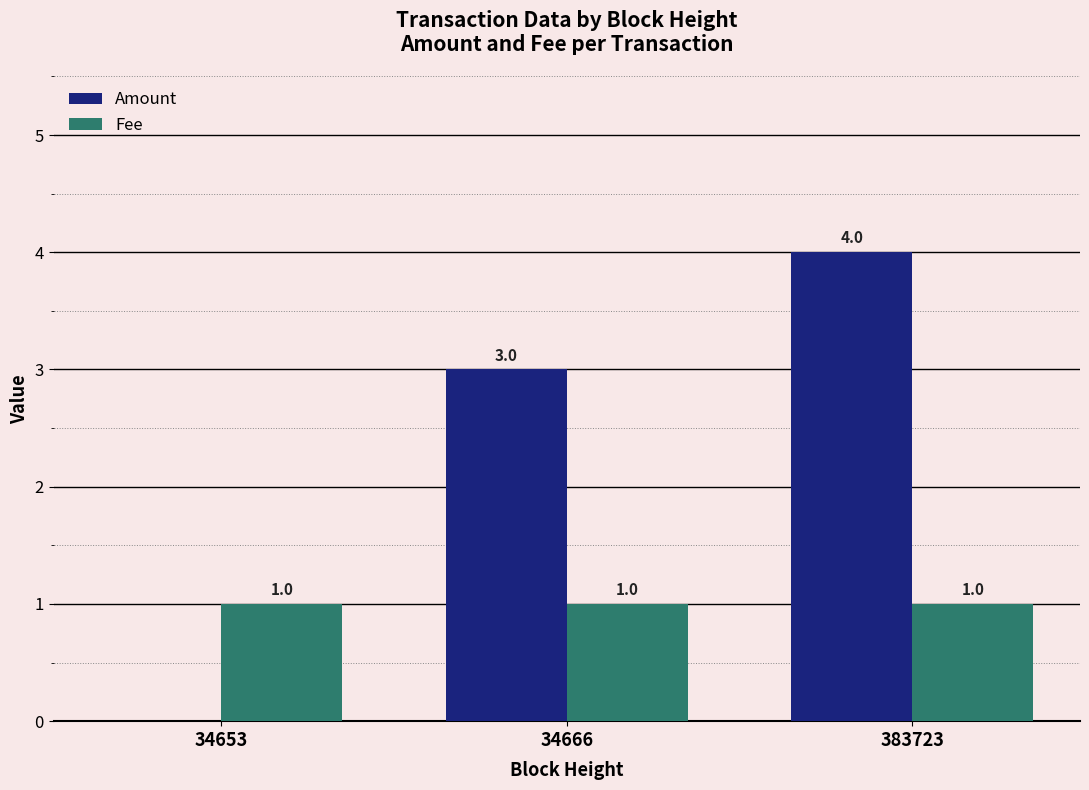

How many Amount values are between 0 and 4?

3